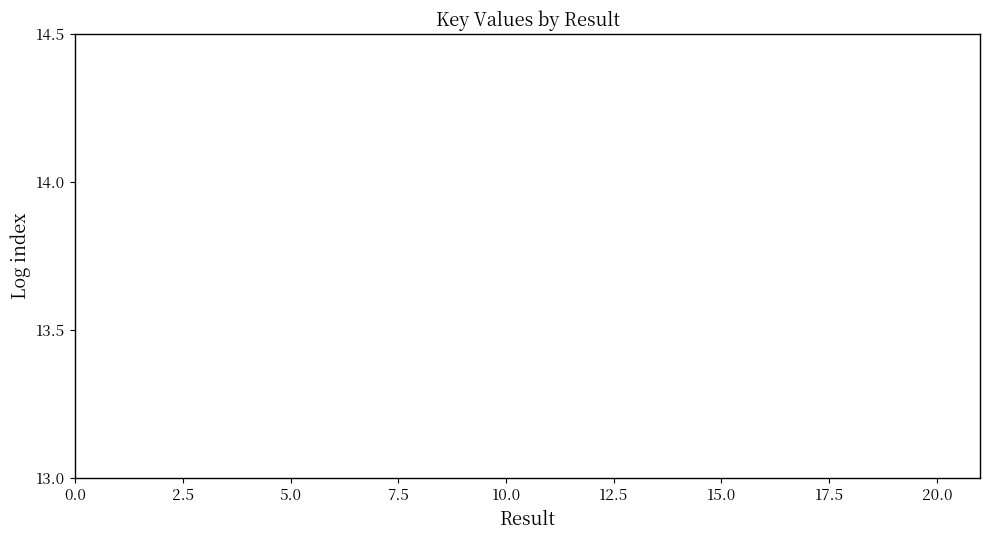

Count the number of categories in the chart.

20